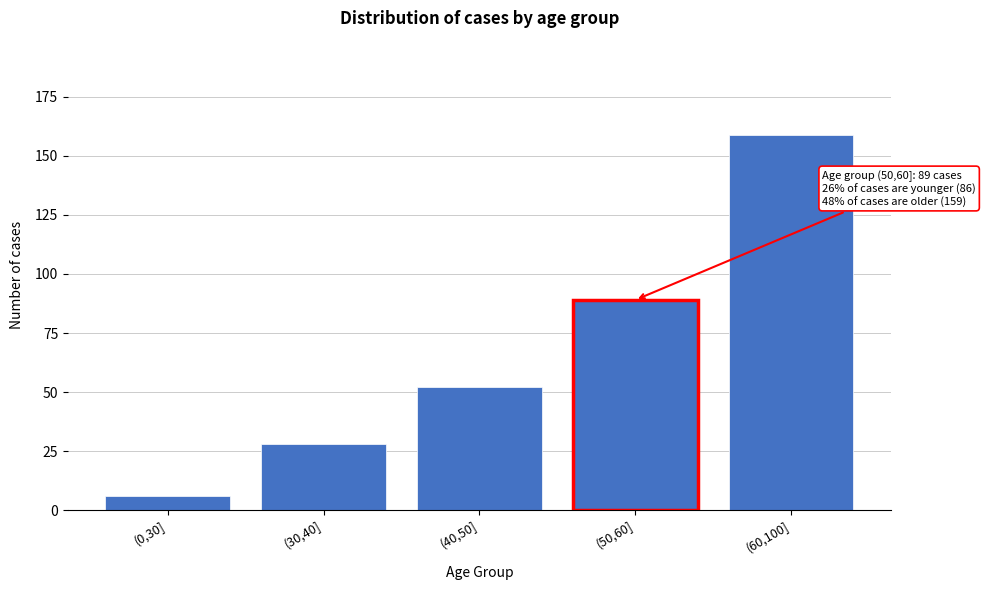

Reading right to left, extract all data points from this chart.

(60,100]=159	(50,60]=89	(40,50]=52	(30,40]=28	(0,30]=6